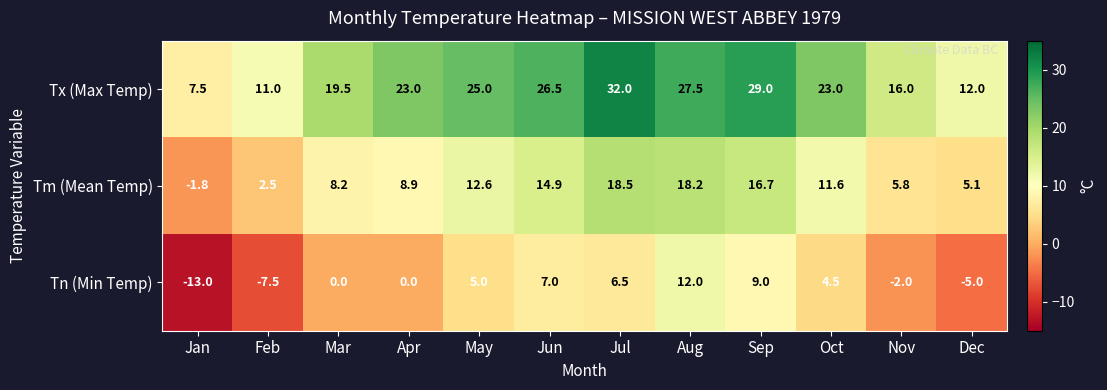

Which category has the lowest value across all series?

Jan